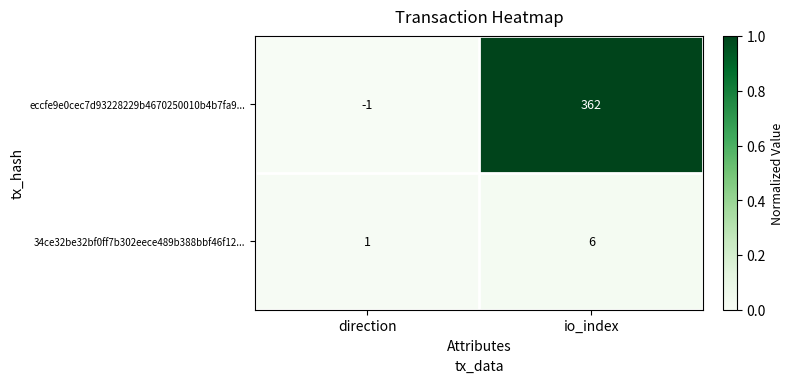

List the series in order of their peak value, lowest first.

34ce32be32bf0ff7b302eece489b388bbf46f12..., eccfe9e0cec7d93228229b4670250010b4b7fa9...